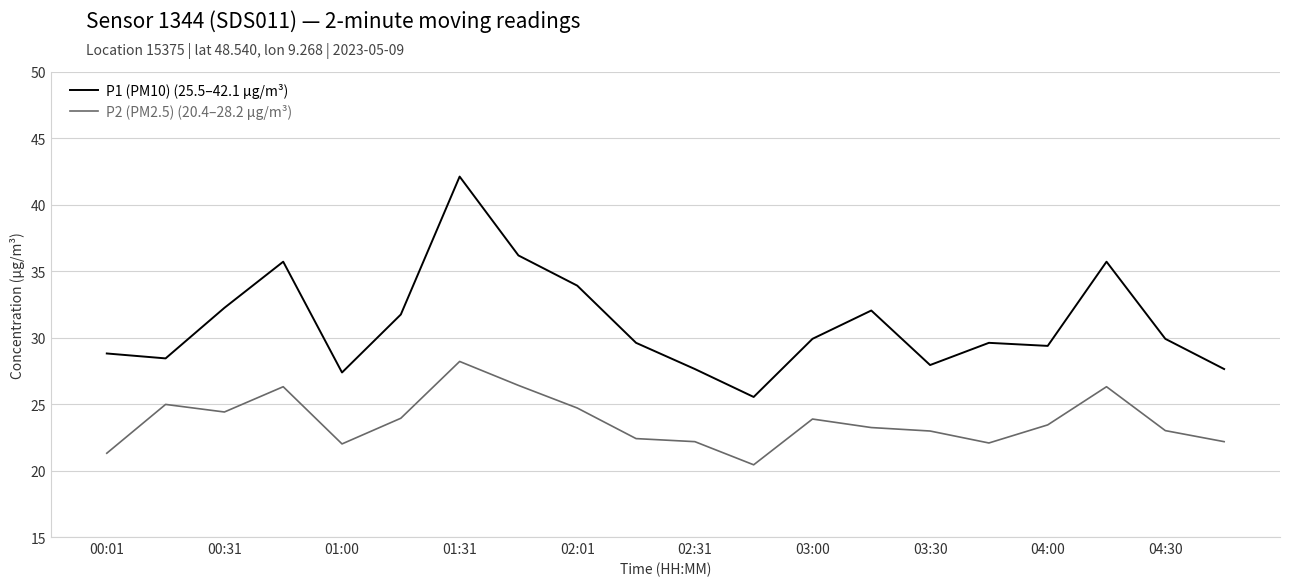

Rank the series by their maximum value, from lowest to highest.

P2 (PM2.5) (20.4–28.2 µg/m³), P1 (PM10) (25.5–42.1 µg/m³)